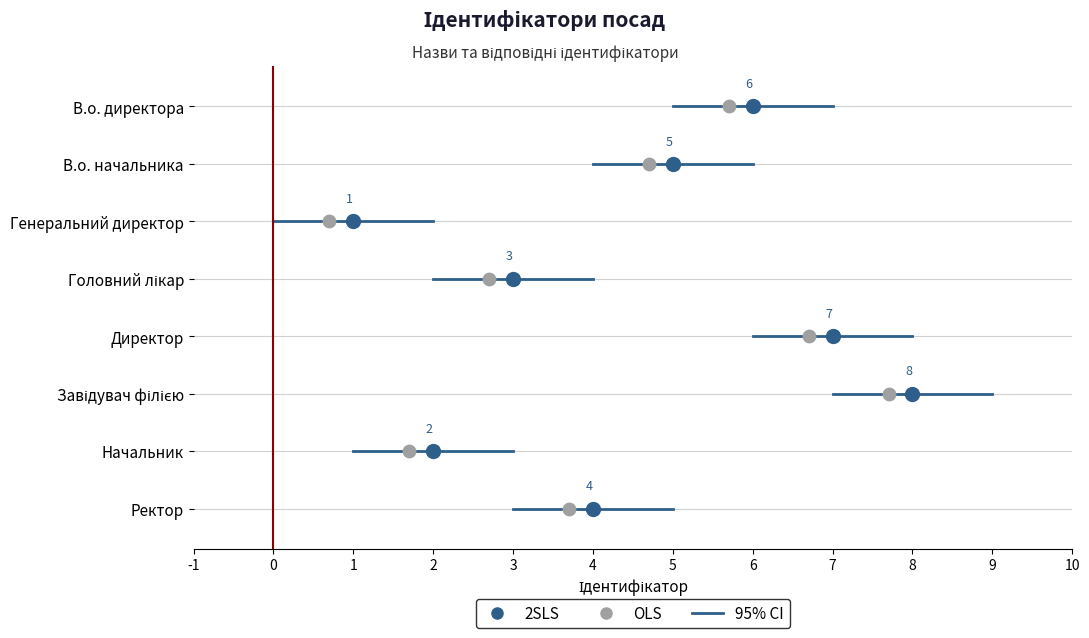

What is the change in value from В.о. директора to Директор?

+1